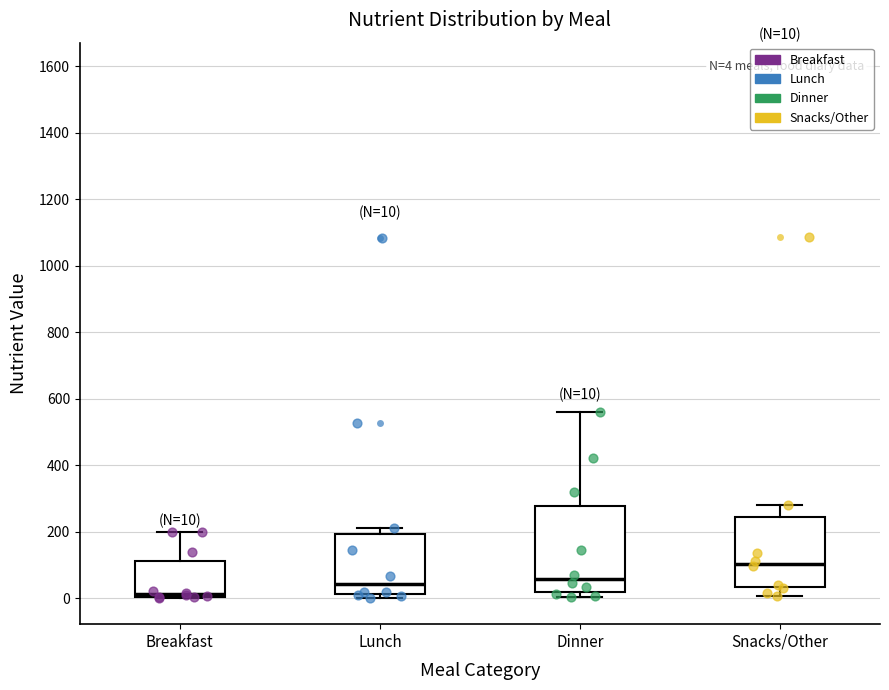

Which box is the tallest, from its lower edge to its upper edge?

Dinner